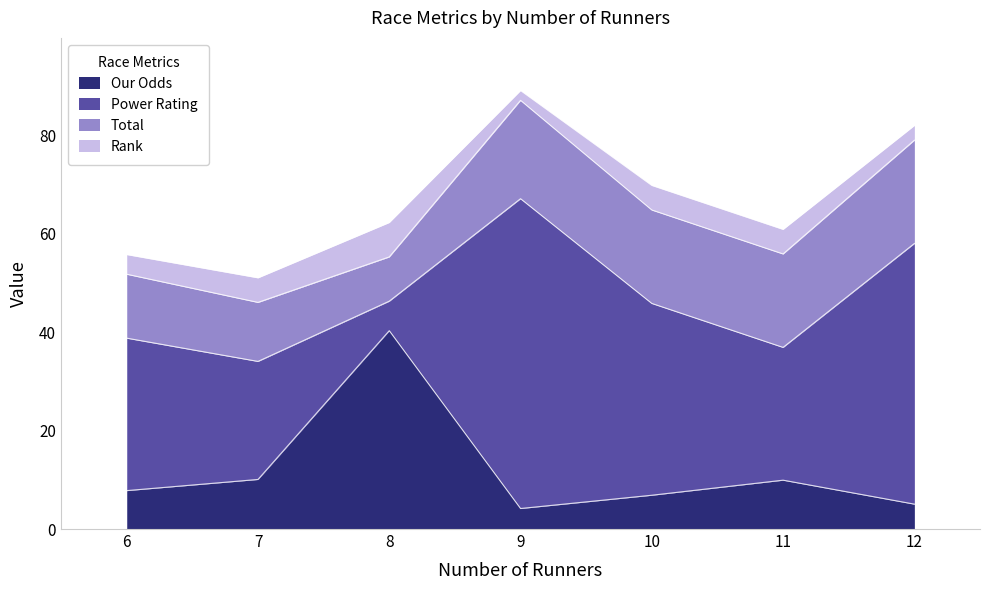

Which has a higher value, 8 or 10?

8